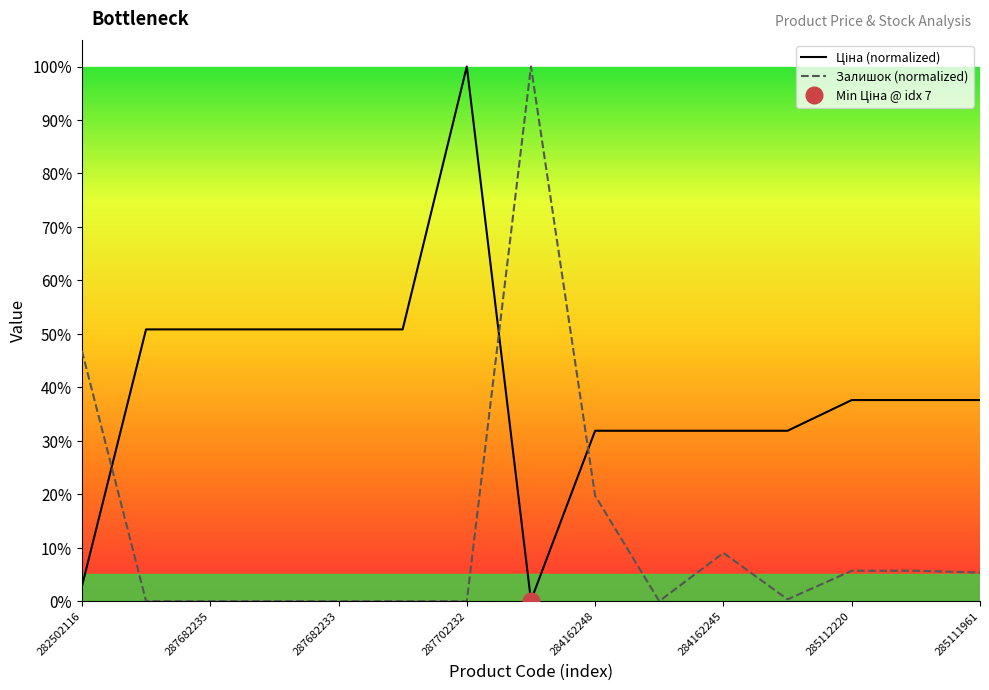

Where do Ціна (normalized) and Залишок (normalized) first cross each other?

282502116 and 287682235